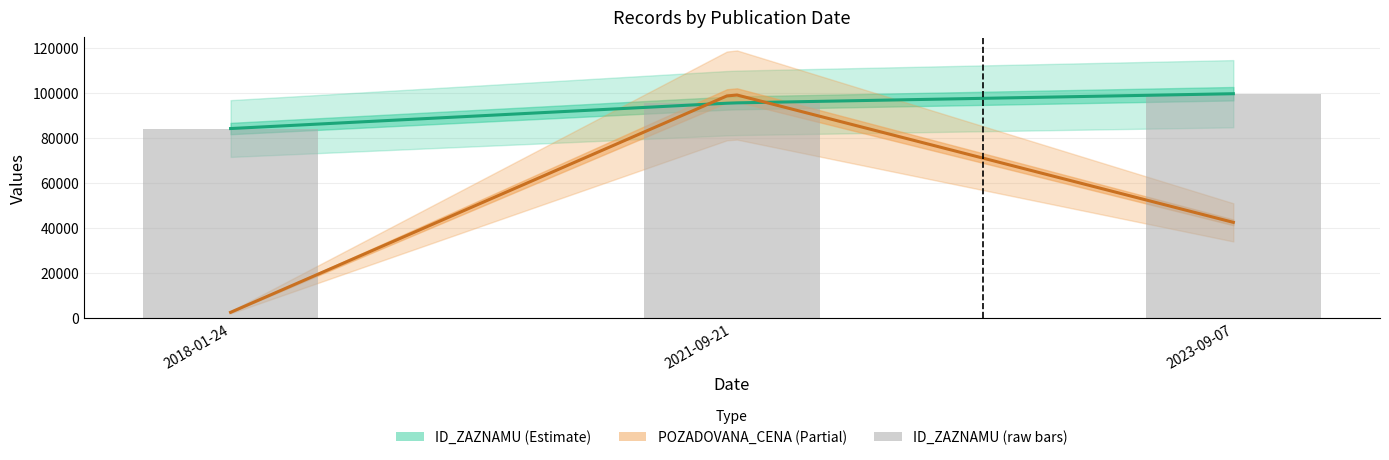

Reading left to right, what are all the values shown in this chart?

84098	95465	99572